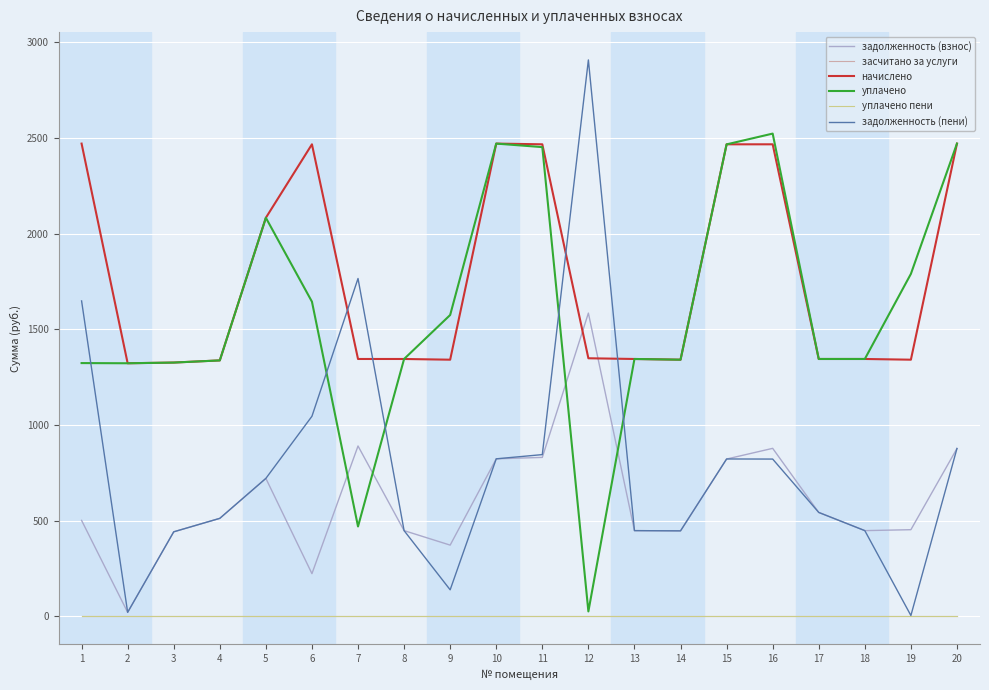

Reading right to left, extract all data points from this chart.

задолженность (взнос): 20=877.4	19=453.2	18=448.4	17=543.4	16=878.2	15=822.4	14=447.1	13=448.4	12=1584.9	11=830.9	10=823.5	9=372.6	8=448.4	7=890.5	6=223.6	5=721.2	4=512.5	3=442.0	2=21.5	1=501.8
засчитано за услуги: 20=0.0	19=0.0	18=0.0	17=0.0	16=0.0	15=0.0	14=0.0	13=0.0	12=0.0	11=0.0	10=0.0	9=0.0	8=0.0	7=0.0	6=0.0	5=0.0	4=0.0	3=0.0	2=0.0	1=0.0
начислено: 20=2470.3	19=1341.4	18=1345.1	17=1345.1	16=2466.6	15=2466.6	14=1341.4	13=1345.1	12=1348.8	11=2466.6	10=2470.3	9=1341.4	8=1345.1	7=1345.1	6=2466.6	5=2082.8	4=1337.6	3=1326.5	2=1322.7	1=2470.3
уплачено: 20=2470.3	19=1789.7	18=1345.1	17=1345.1	16=2522.6	15=2466.3	14=1341.4	13=1345.1	12=26.3	11=2452.0	10=2470.3	9=1574.9	8=1345.1	7=470.0	6=1644.4	5=2082.8	4=1337.6	3=1326.3	2=1322.7	1=1323.7
уплачено пени: 20=0.0	19=0.0	18=0.0	17=0.0	16=0.0	15=0.0	14=0.0	13=0.0	12=0.0	11=0.0	10=0.0	9=0.0	8=0.0	7=0.0	6=0.0	5=0.0	4=0.0	3=0.0	2=0.0	1=0.0
задолженность (пени): 20=877.4	19=4.9	18=448.4	17=543.4	16=822.2	15=822.7	14=447.1	13=448.4	12=2907.4	11=845.5	10=823.5	9=139.1	8=448.4	7=1765.6	6=1045.8	5=721.2	4=512.5	3=442.1	2=21.5	1=1648.5